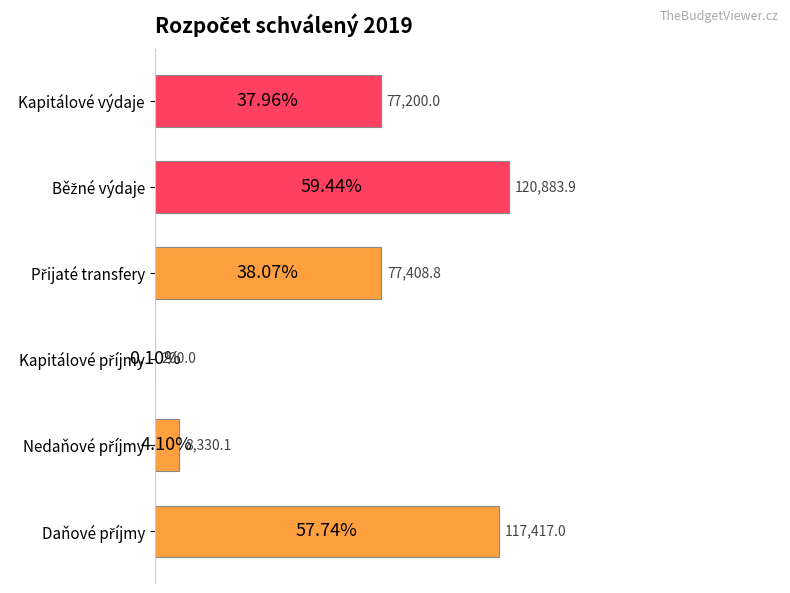

At which label is the value closest to 60541?

Kapitálové výdaje